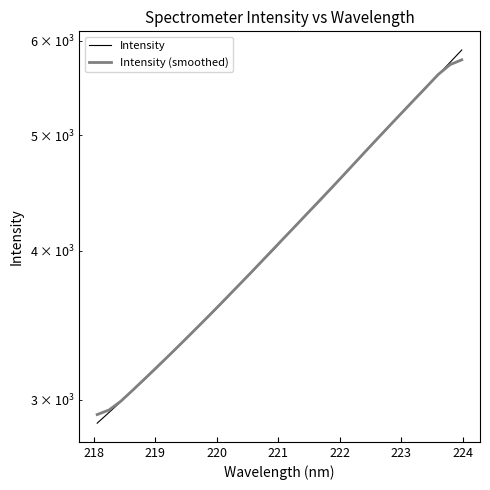

What is the sum of all Intensity (smoothed) values?

133589.4